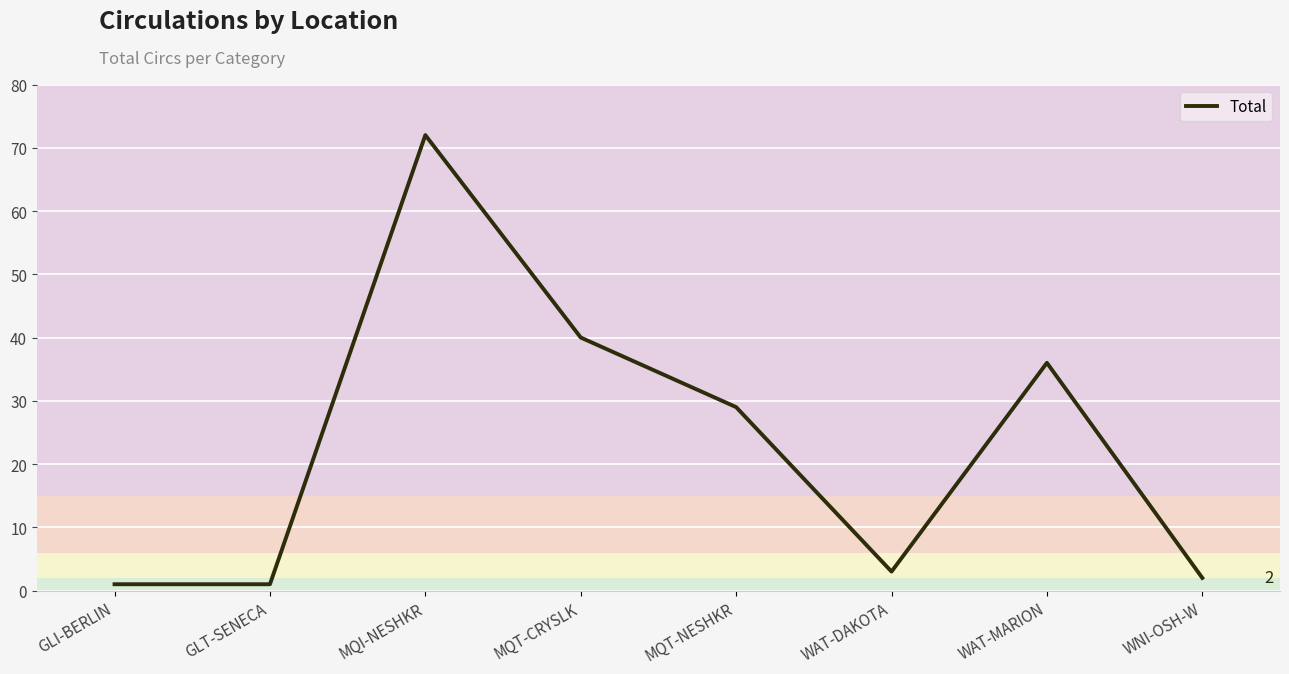

How many series are shown in this chart?

1